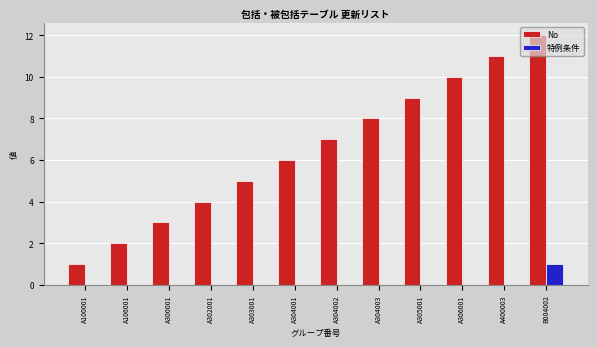

Reading right to left, extract all data points from this chart.

No: 12	11	10	9	8	7	6	5	4	3	2	1
特例条件: 1	0	0	0	0	0	0	0	0	0	0	0